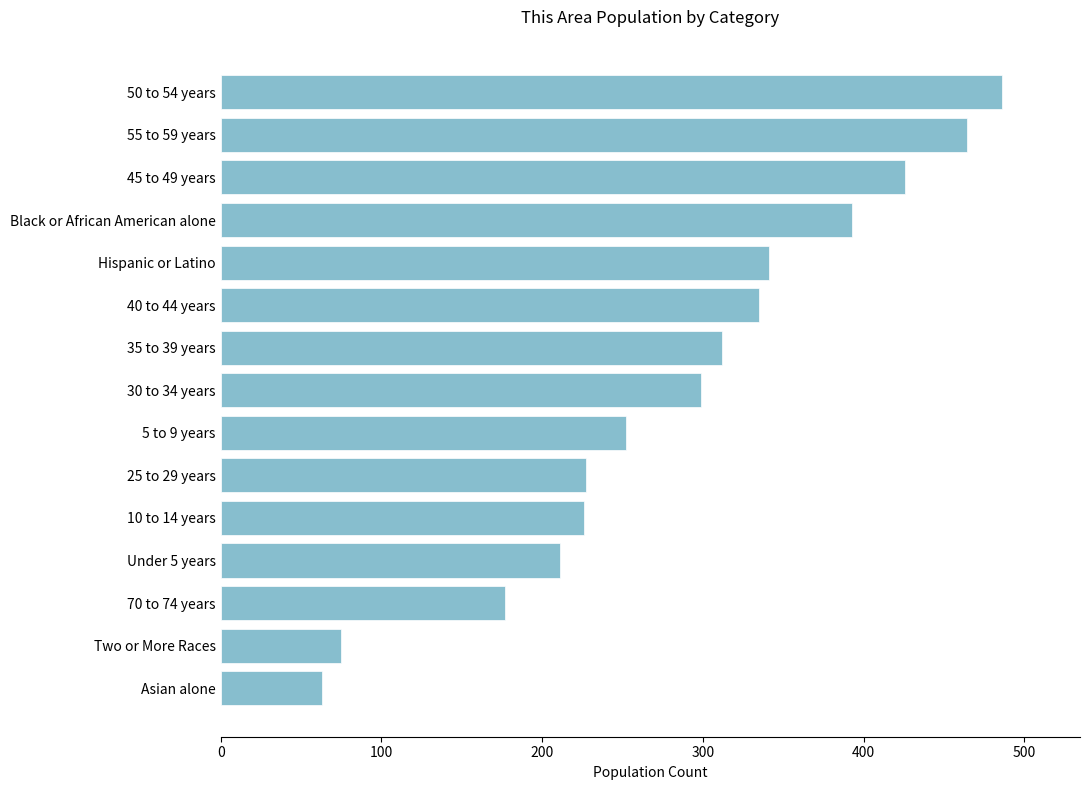

What is the smallest value displayed?

63